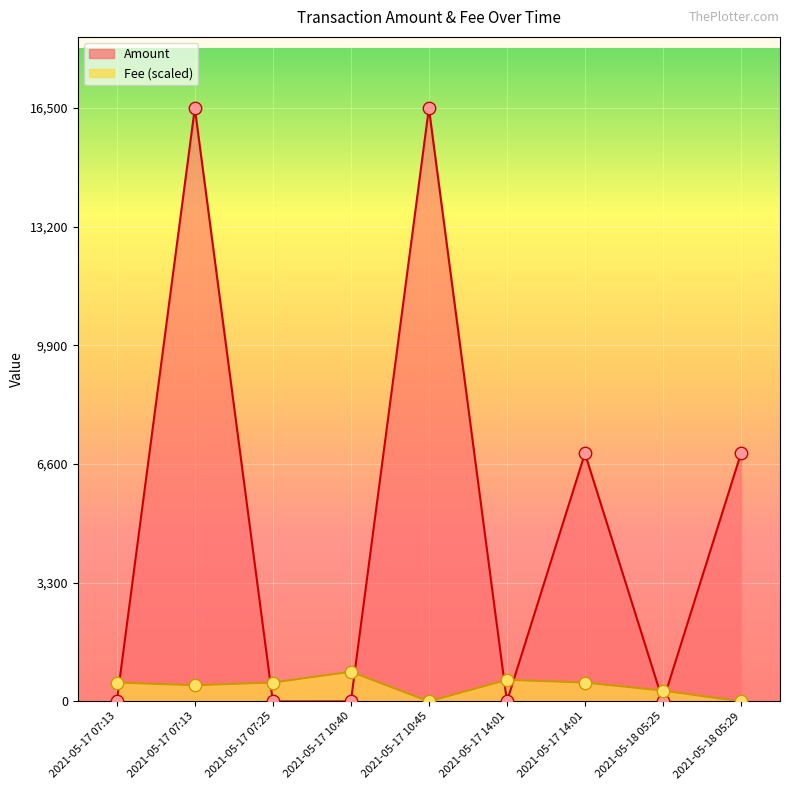

At how many categories does at least one series exceed 9786?

2